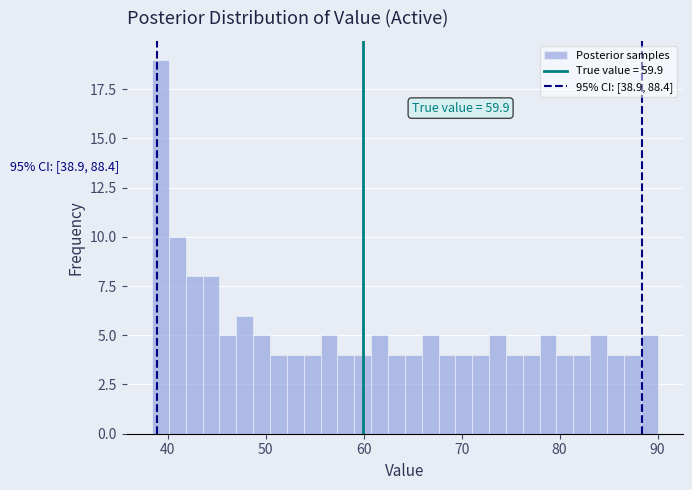

Around what value on the x-axis is the tallest bar? Give the approximate position of its centre, as read against the axis.

39